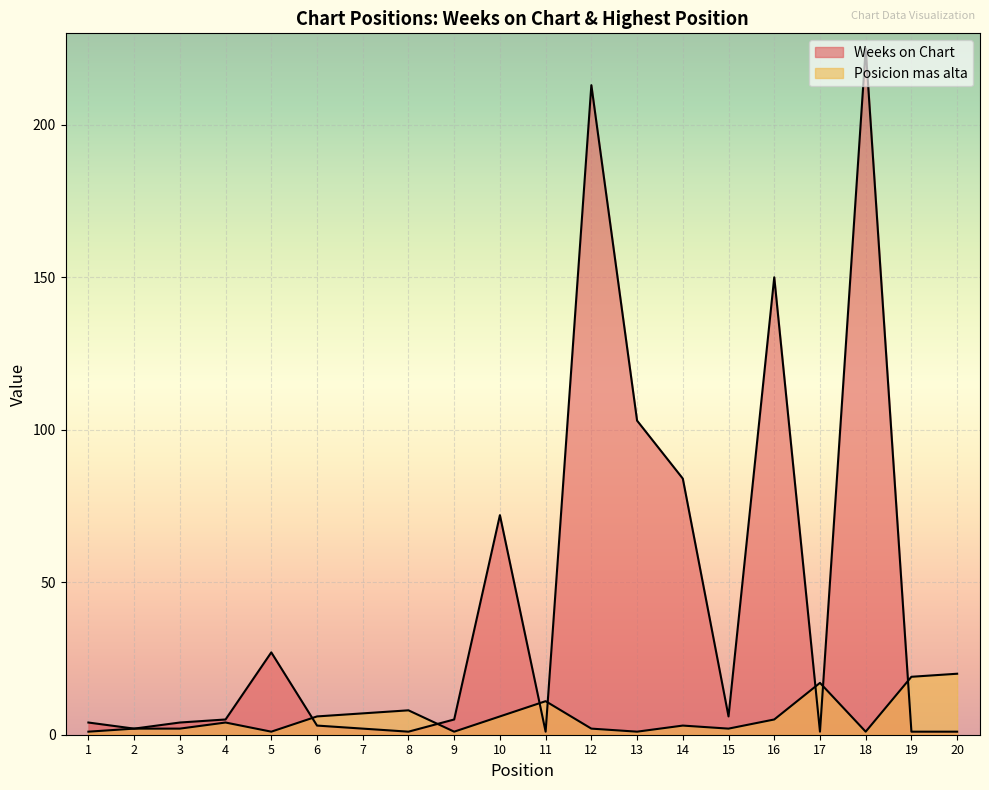

The Posicion mas alta series shows 2 at 15. True or false?

True